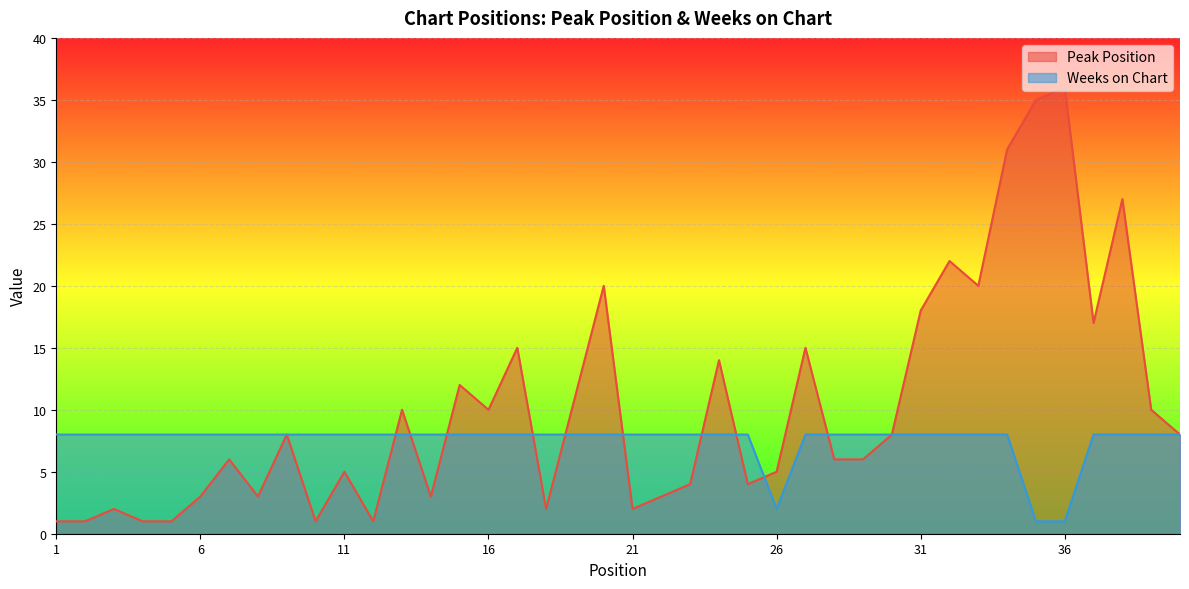

Reading left to right, transcribe all the data shown in this chart.

Peak Position: 1=1	2=1	3=2	4=1	5=1	6=3	7=6	8=3	9=8	10=1	11=5	12=1	13=10	14=3	15=12	16=10	17=15	18=2	19=11	20=20	21=2	22=3	23=4	24=14	25=4	26=5	27=15	28=6	29=6	30=8	31=18	32=22	33=20	34=31	35=35	36=36	37=17	38=27	39=10	40=8
Weeks on Chart: 1=8	2=8	3=8	4=8	5=8	6=8	7=8	8=8	9=8	10=8	11=8	12=8	13=8	14=8	15=8	16=8	17=8	18=8	19=8	20=8	21=8	22=8	23=8	24=8	25=8	26=2	27=8	28=8	29=8	30=8	31=8	32=8	33=8	34=8	35=1	36=1	37=8	38=8	39=8	40=8